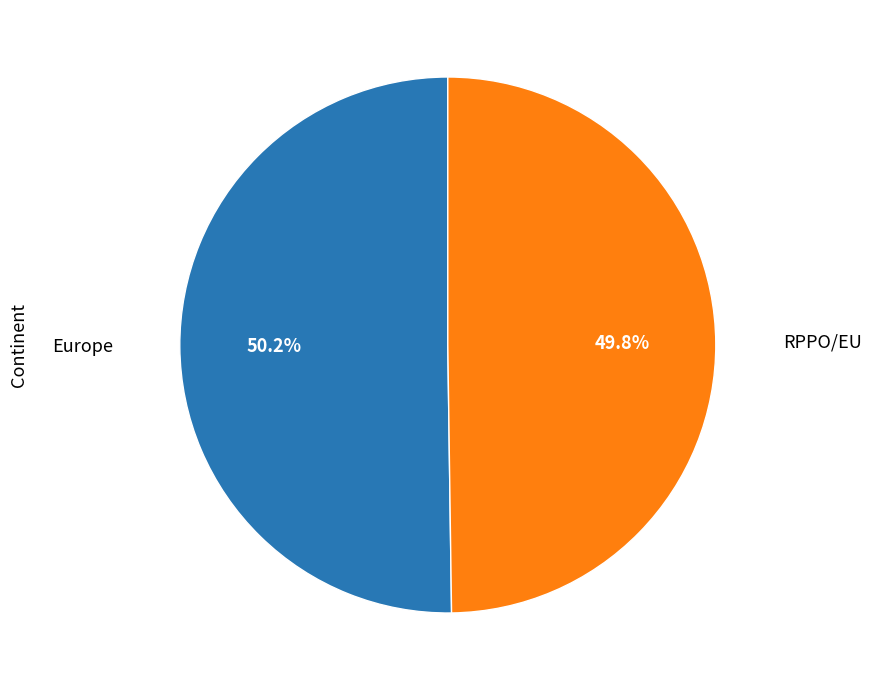

Count the number of slices in the pie.

2